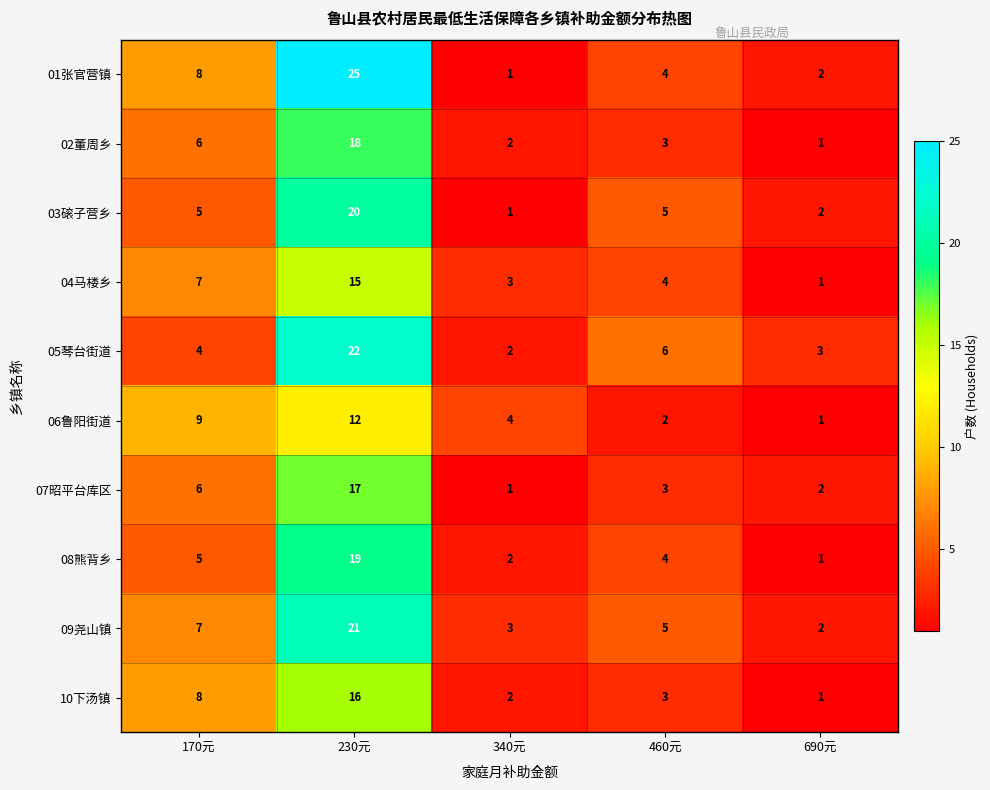

What is the maximum value shown in the chart?

25